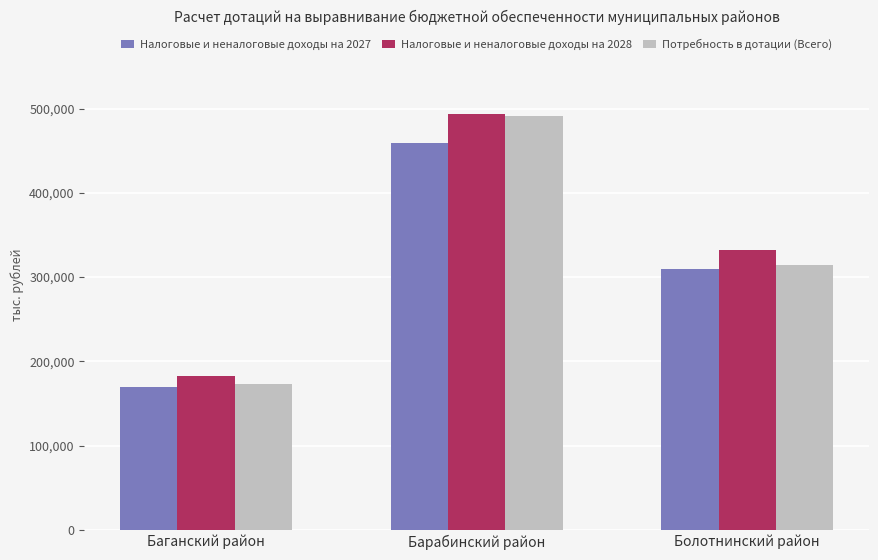

Which series has the widest spread of values?

Потребность в дотации (Всего)